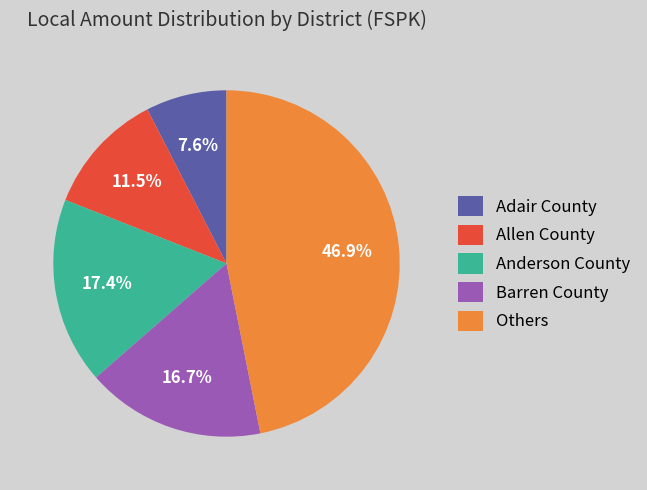

How much of the chart is everything except Allen County?

88.5%